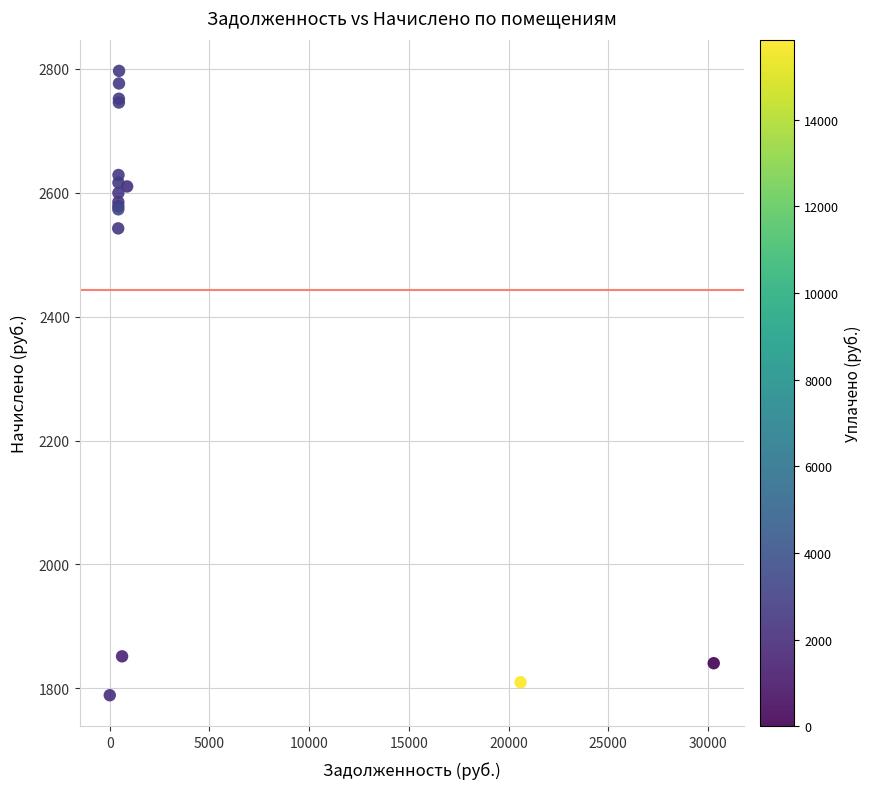

What Y value in the scatter plot is closest to 2292?

2542.4